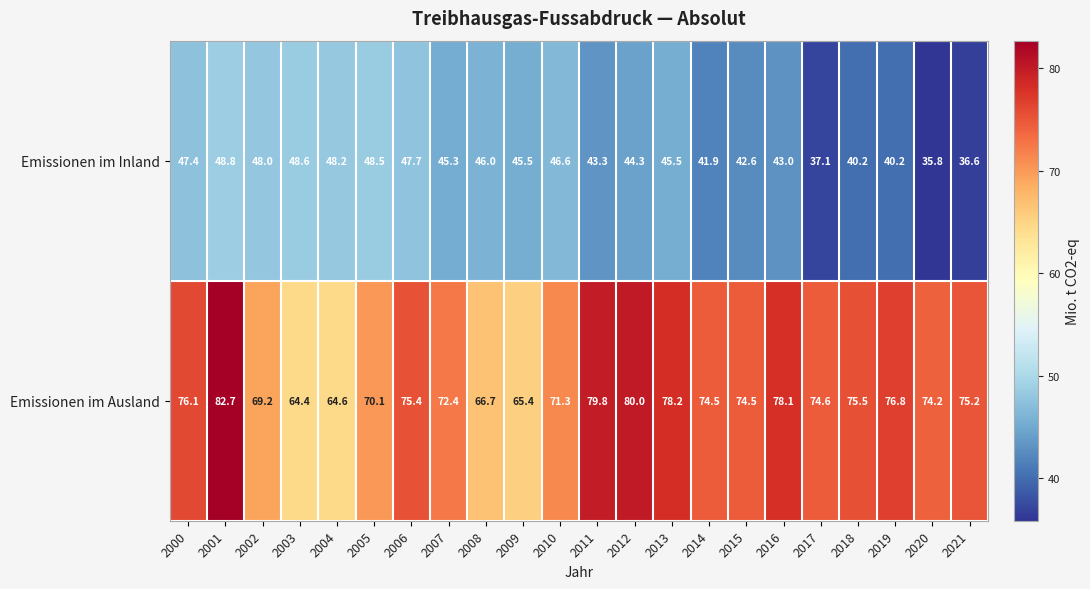

What is the approximate value of Emissionen im Inland at 2014?

41.9